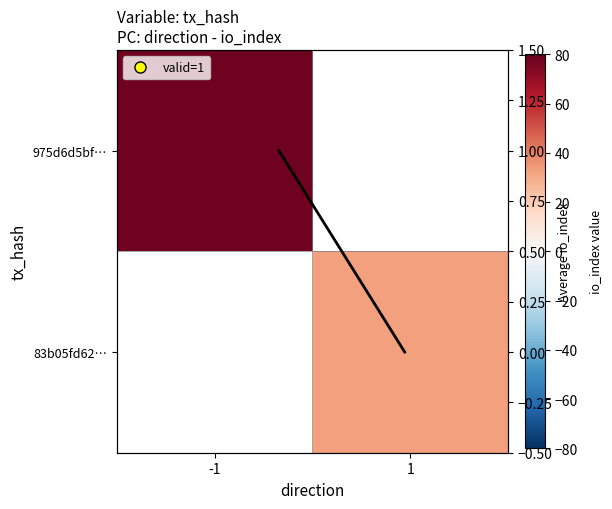

Which series has the largest range (max minus min)?

avg io_index